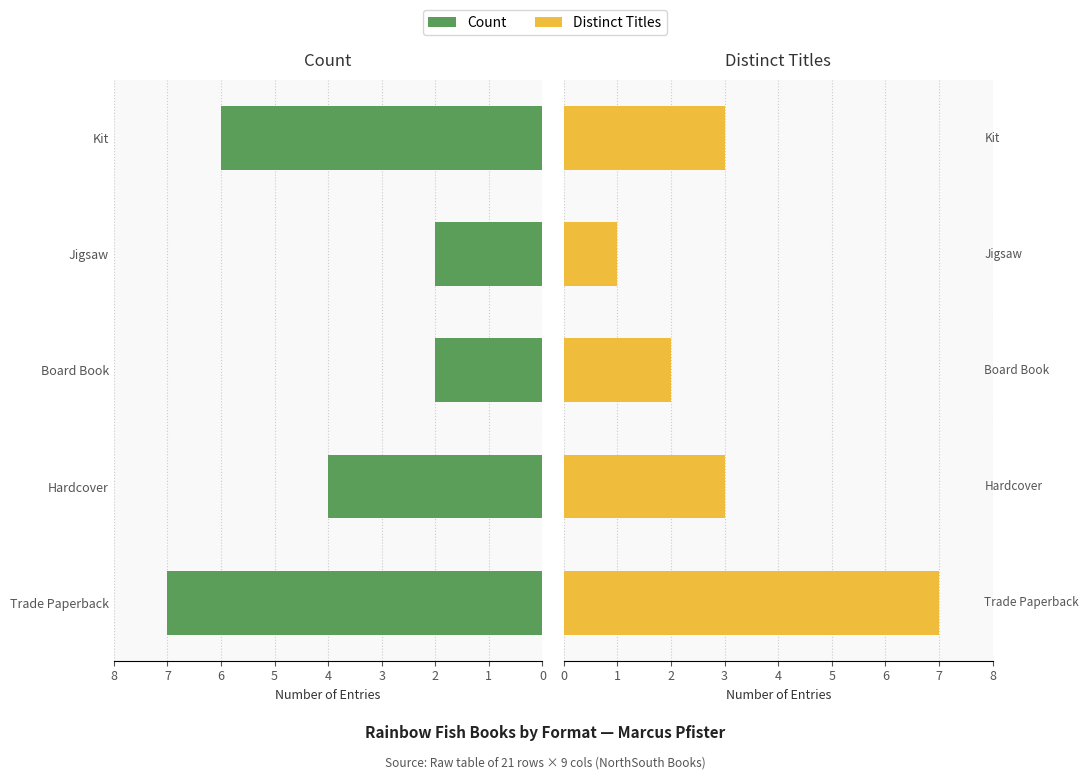

List the labels in order of Distinct Titles value, largest first.

0, 1, 4, 2, 3